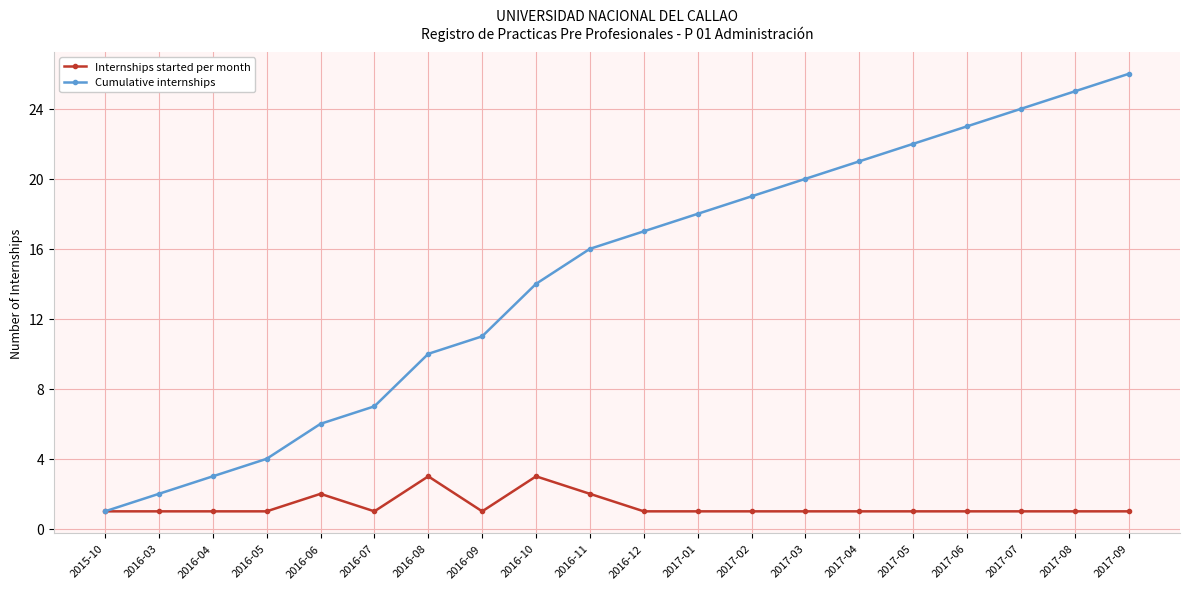

What is the total value across all series at 2016-11?

18